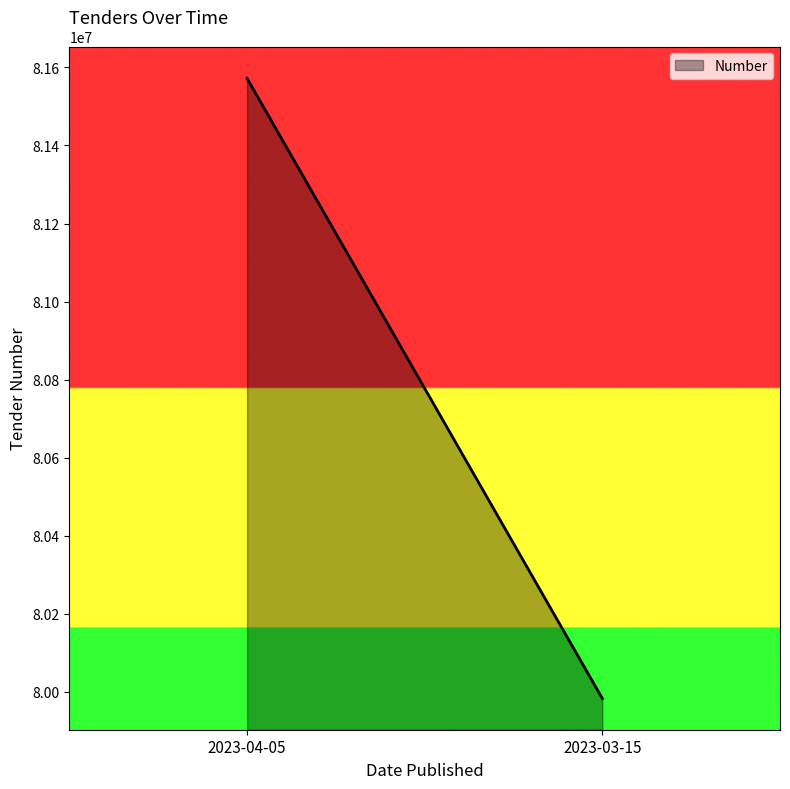

What value does the data have at 2023-03-15?

79982152.5